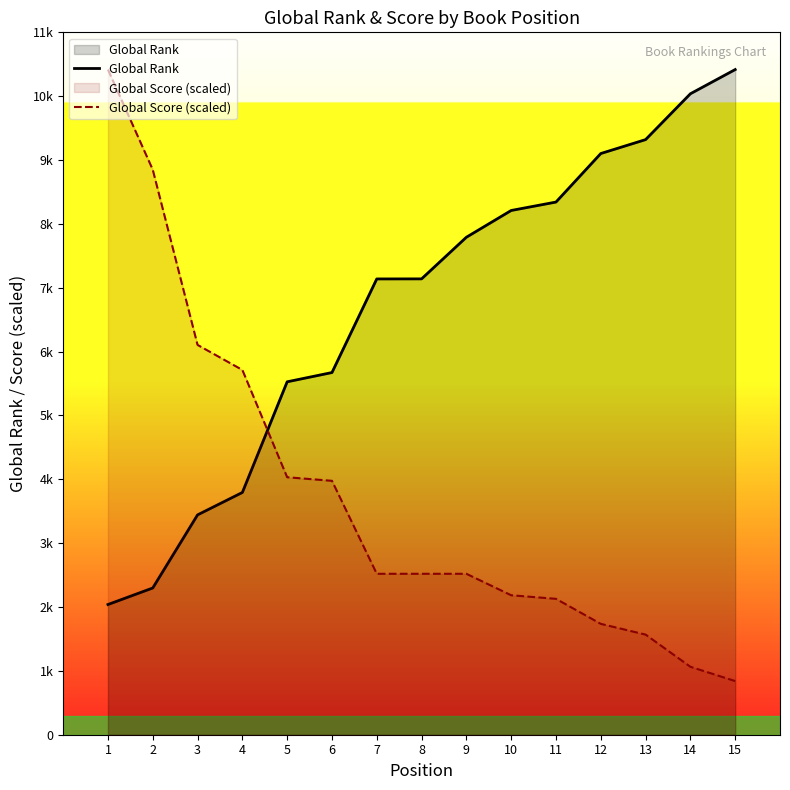

At which category is the sum across all series the highest?

1